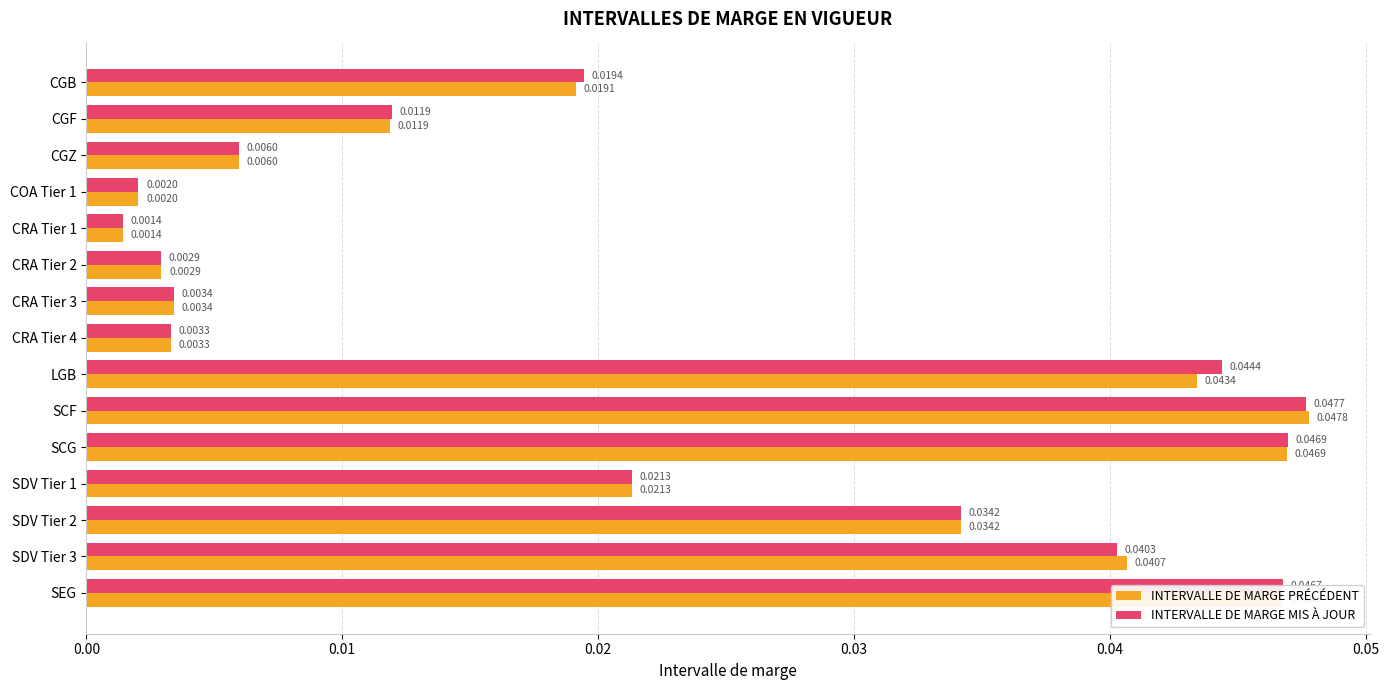

Rank the series at CGB from highest to lowest value.

INTERVALLE DE MARGE MIS À JOUR, INTERVALLE DE MARGE PRÉCÉDENT